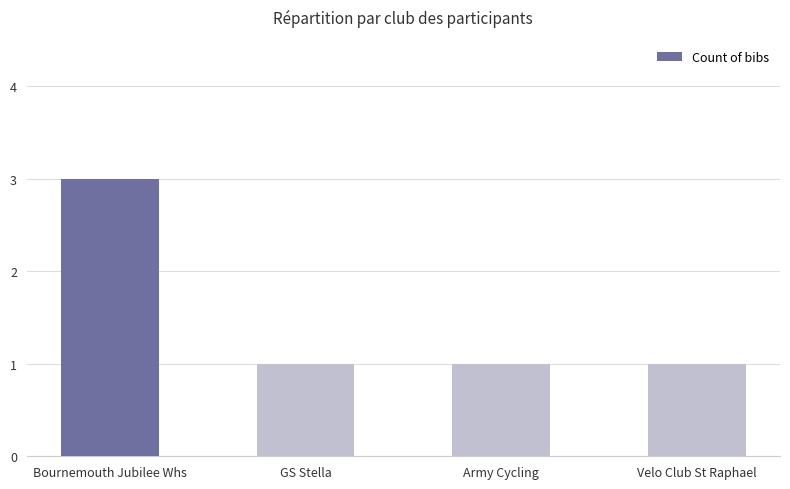

The chart shows a value of 1 at Army Cycling. True or false?

True